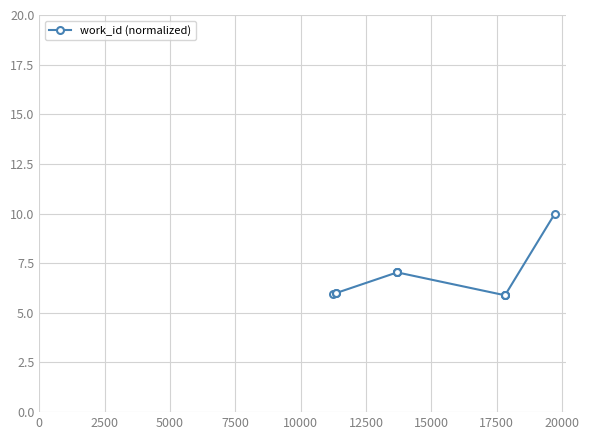

How many data points does each series have?

10